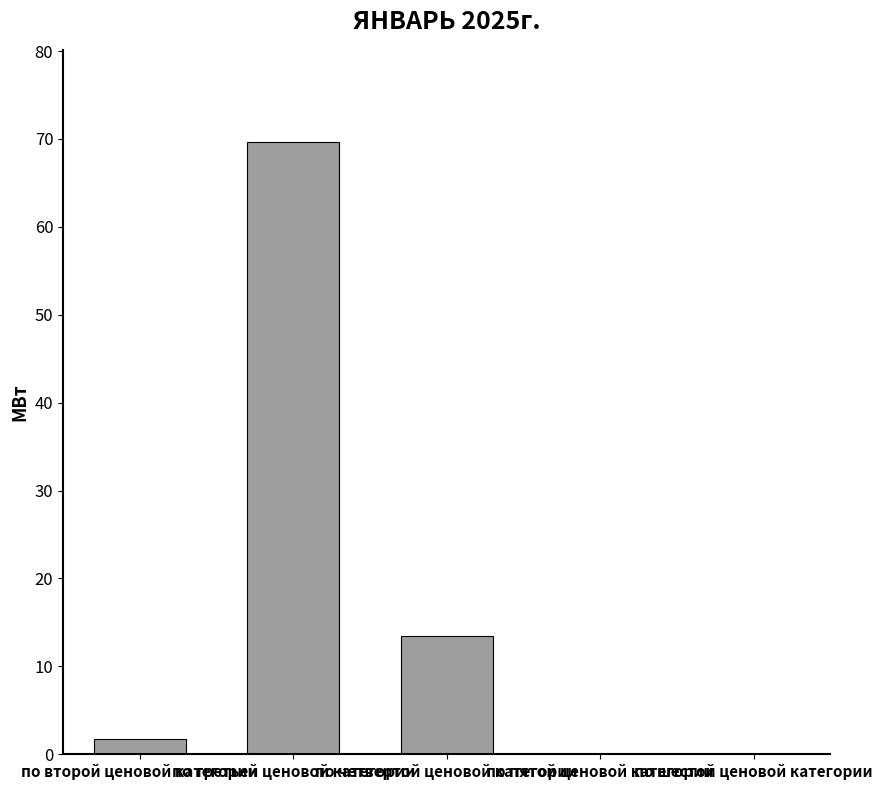

What is the sum of all values?

84.8